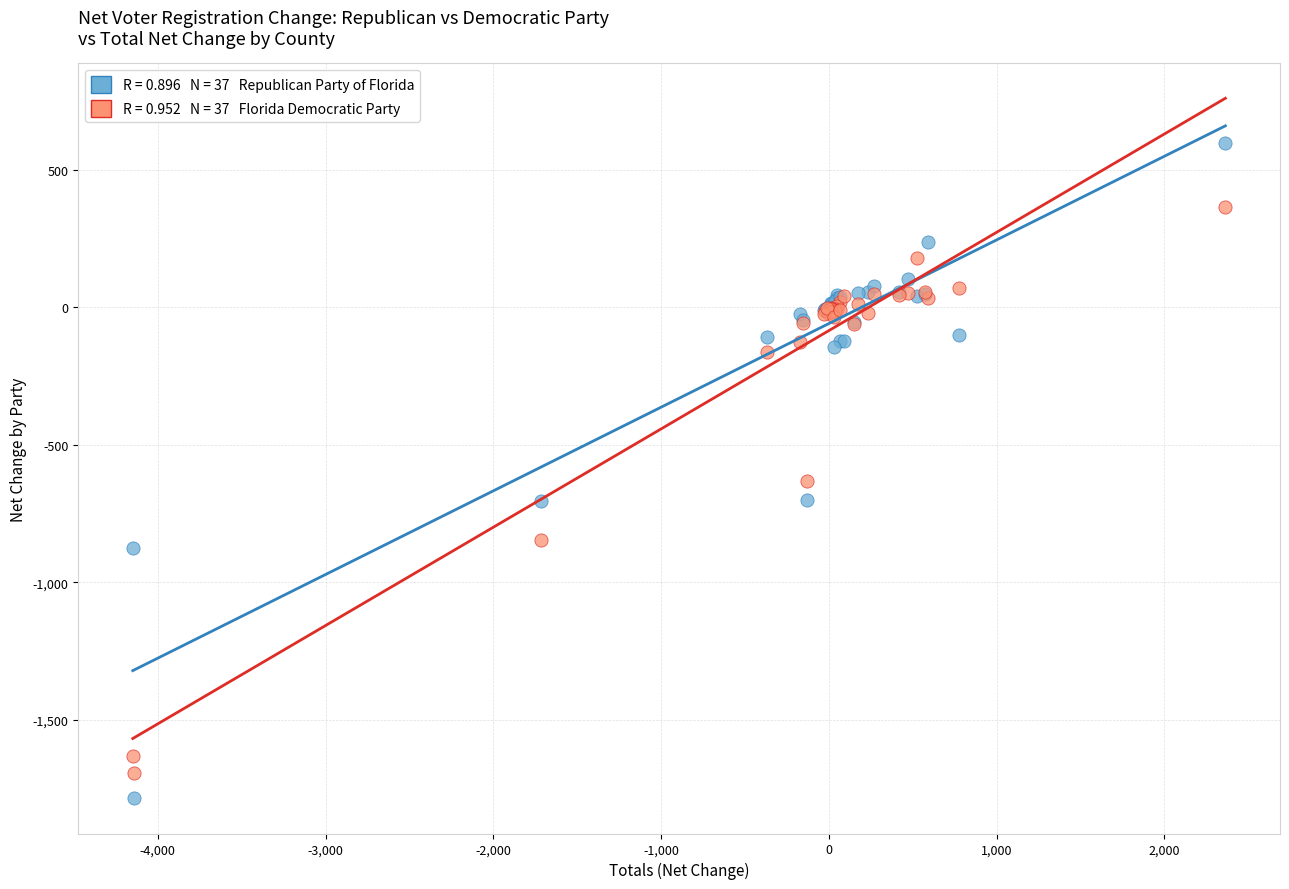

Across all series, what Y value is closest to -595?

-632